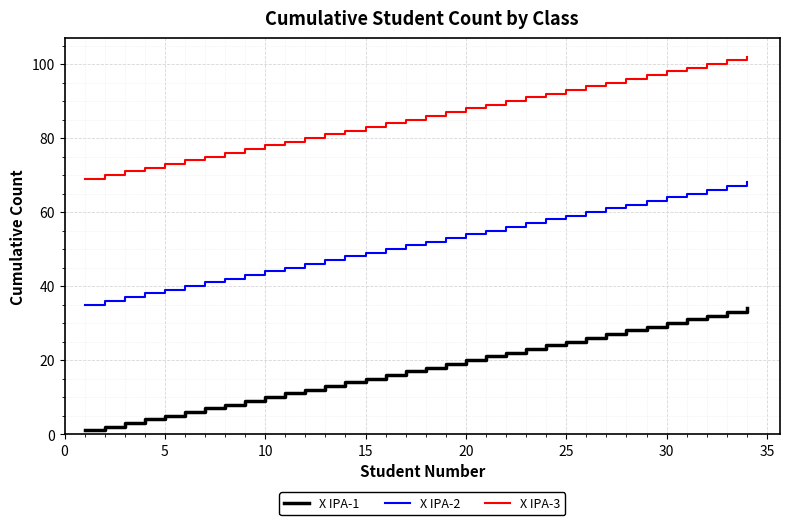

List the series in order of their overall mean, lowest first.

X IPA-1, X IPA-2, X IPA-3